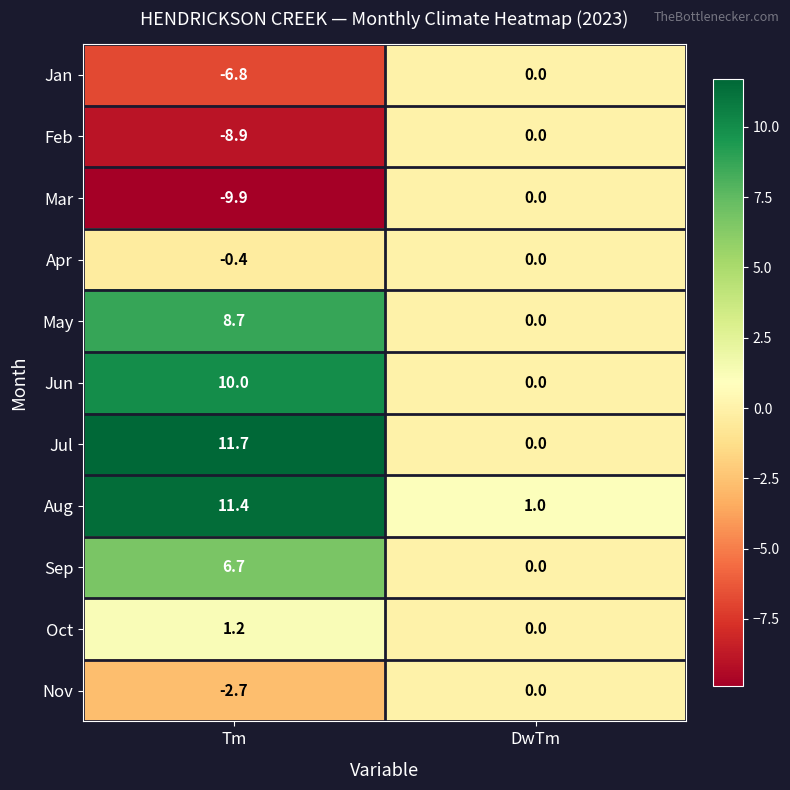

List the labels in order of Sep value, largest first.

Tm, DwTm